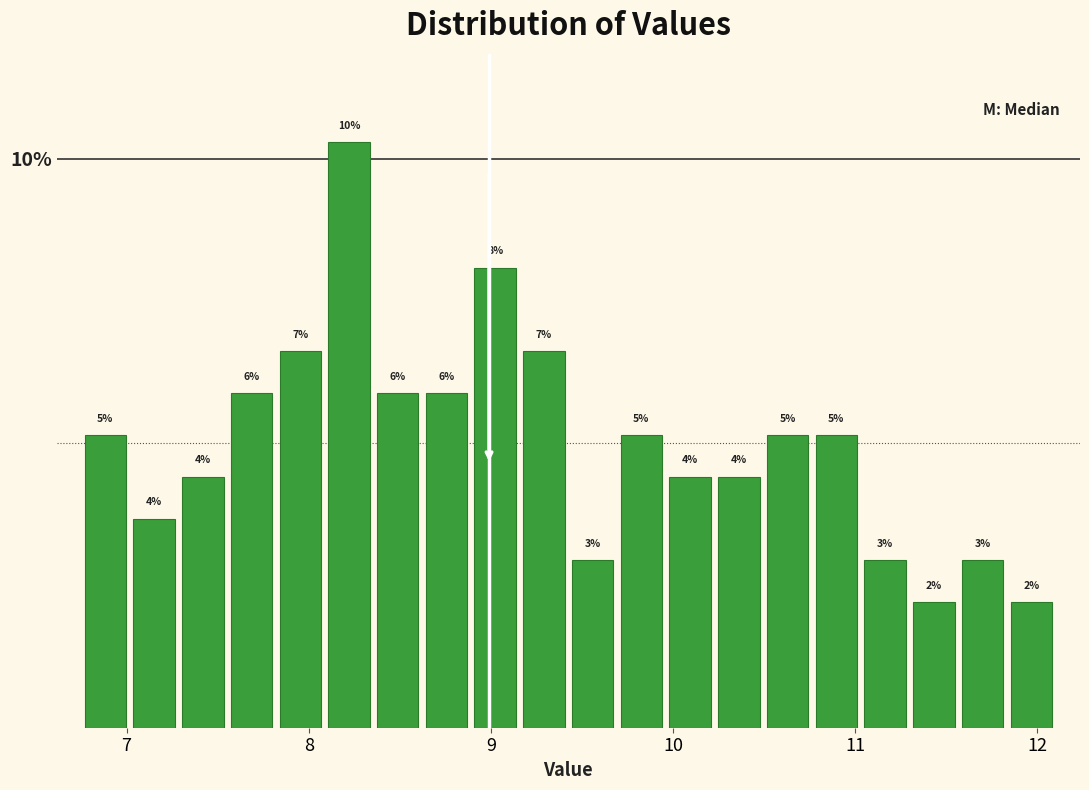

Read against the x-axis, roughly where is the centre of the tallest bar?

8.2